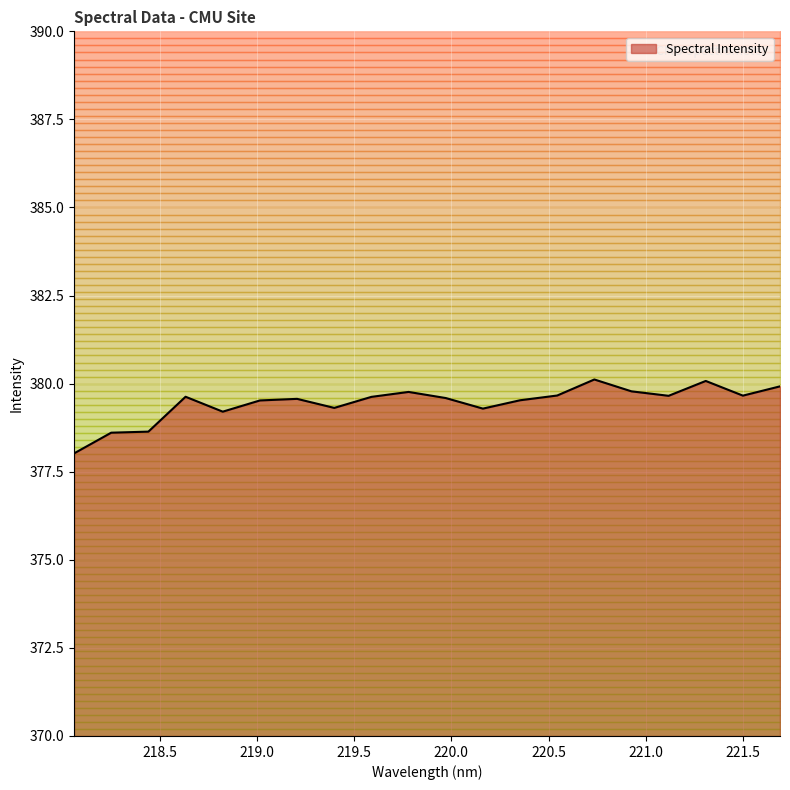

What is the greatest value displayed?

380.1